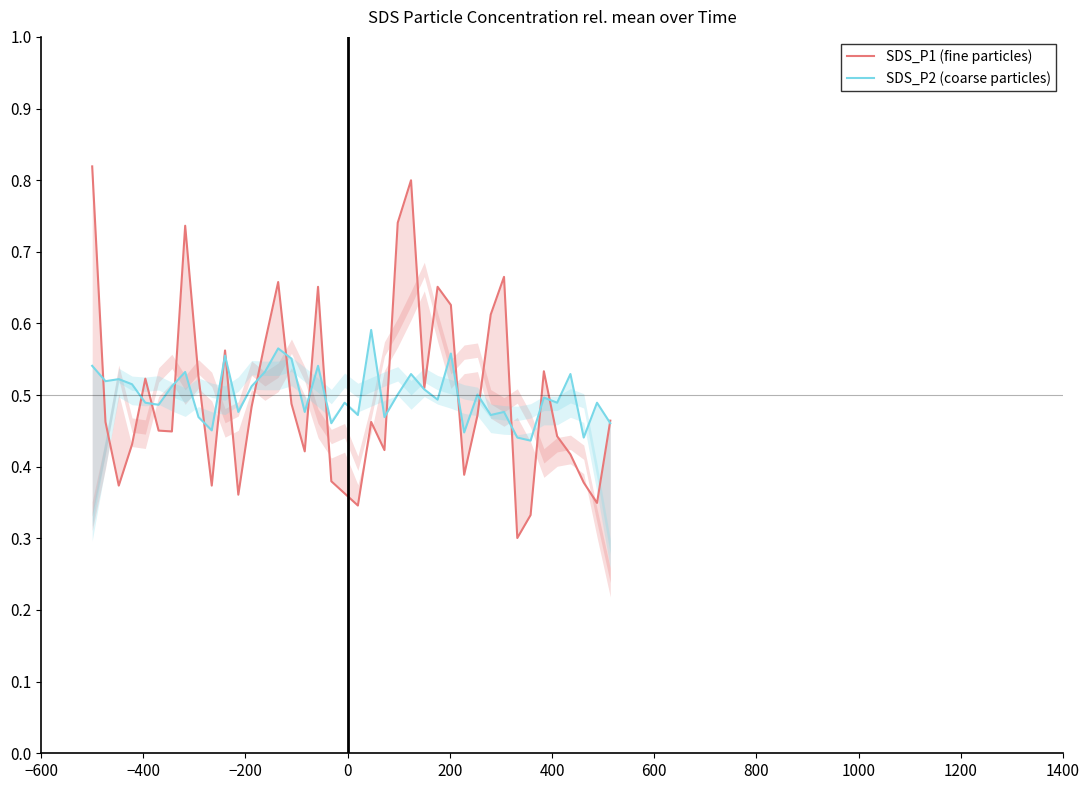

How many SDS_P2 (coarse particles) values are between 0 and 1?

40